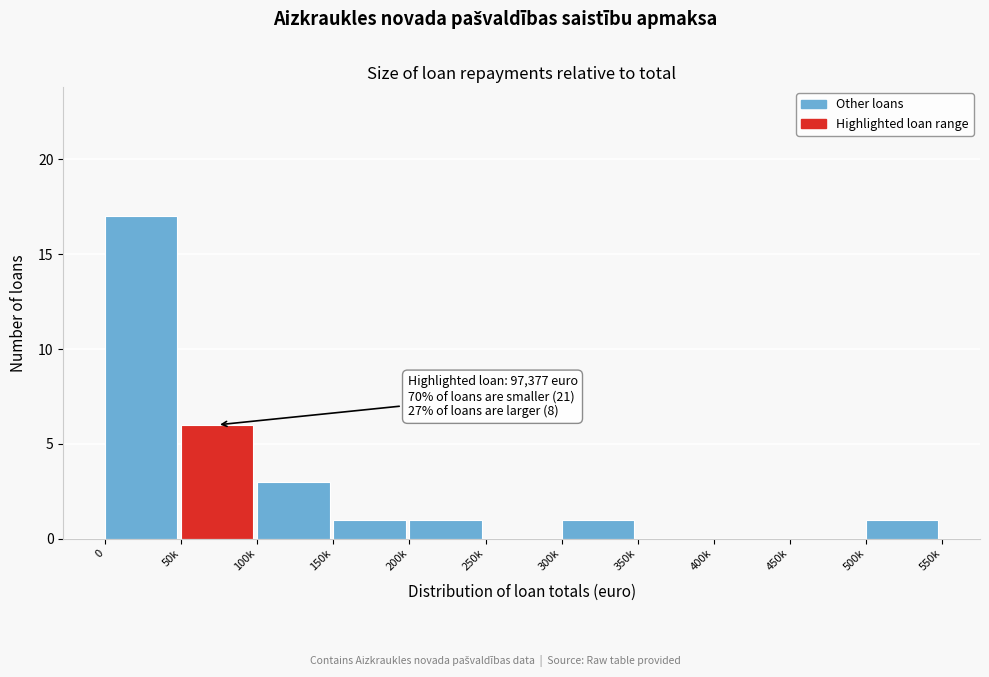

Reading left to right, transcribe all the data shown in this chart.

0=17	50k=6	100k=3	150k=1	200k=1	250k=0	300k=1	350k=0	400k=0	450k=0	500k=1